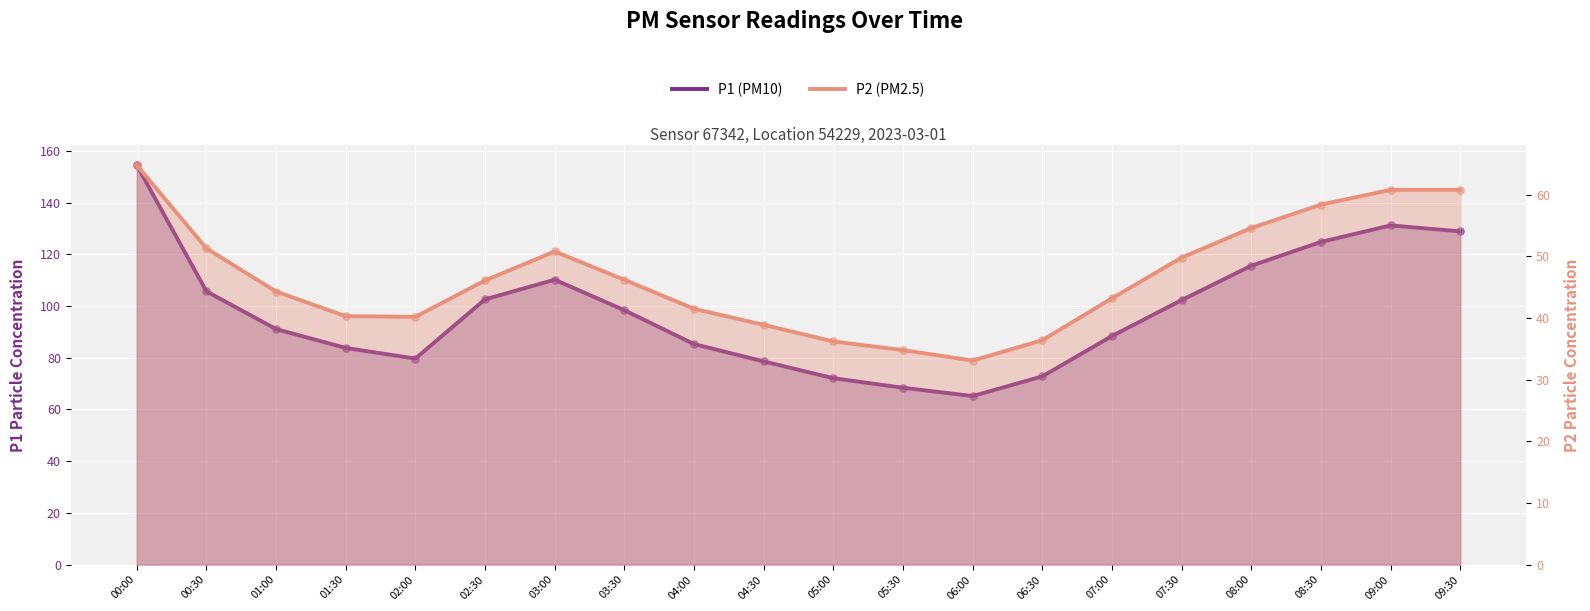

Which series reaches the minimum Y coordinate?

P2 (PM2.5)